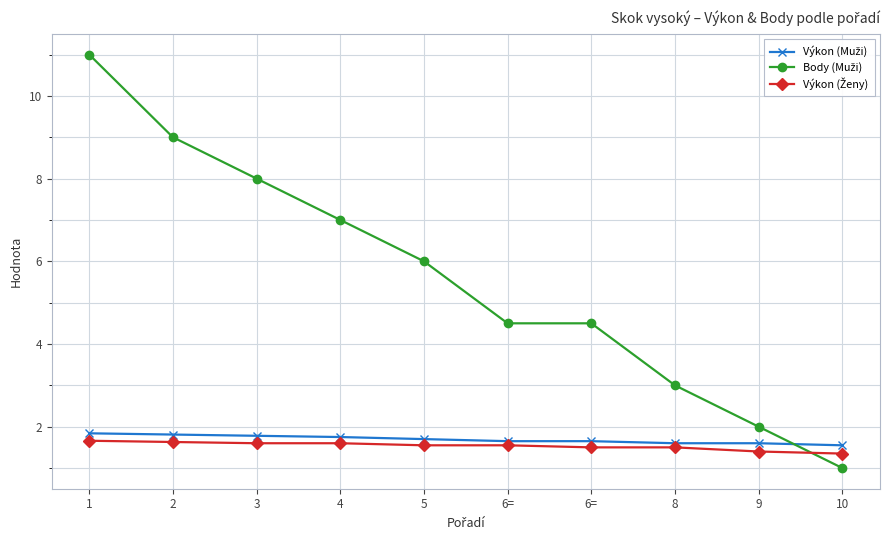

Where is Výkon (Ženy) nearest to the value 1?

10